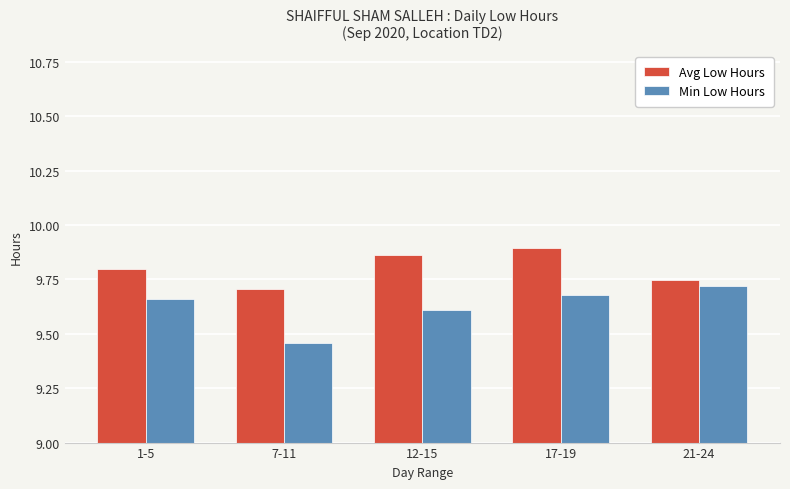

At which category is the sum across all series the highest?

17-19